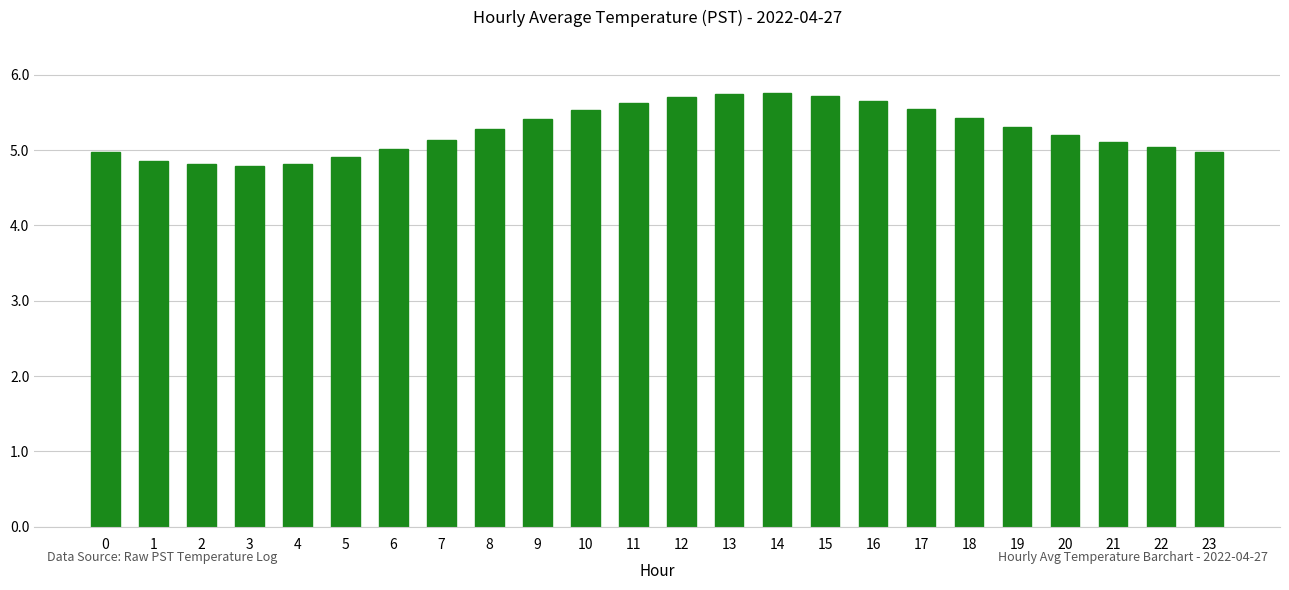

Approximately how many times larger is the value at 0 compared to 3?

1.0